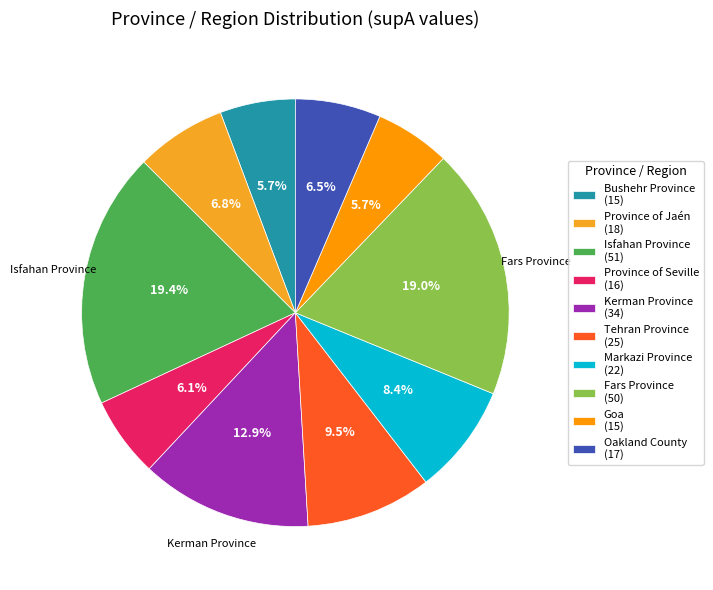

To the nearest percent, what percentage of the pie is Bushehr Province?

6%